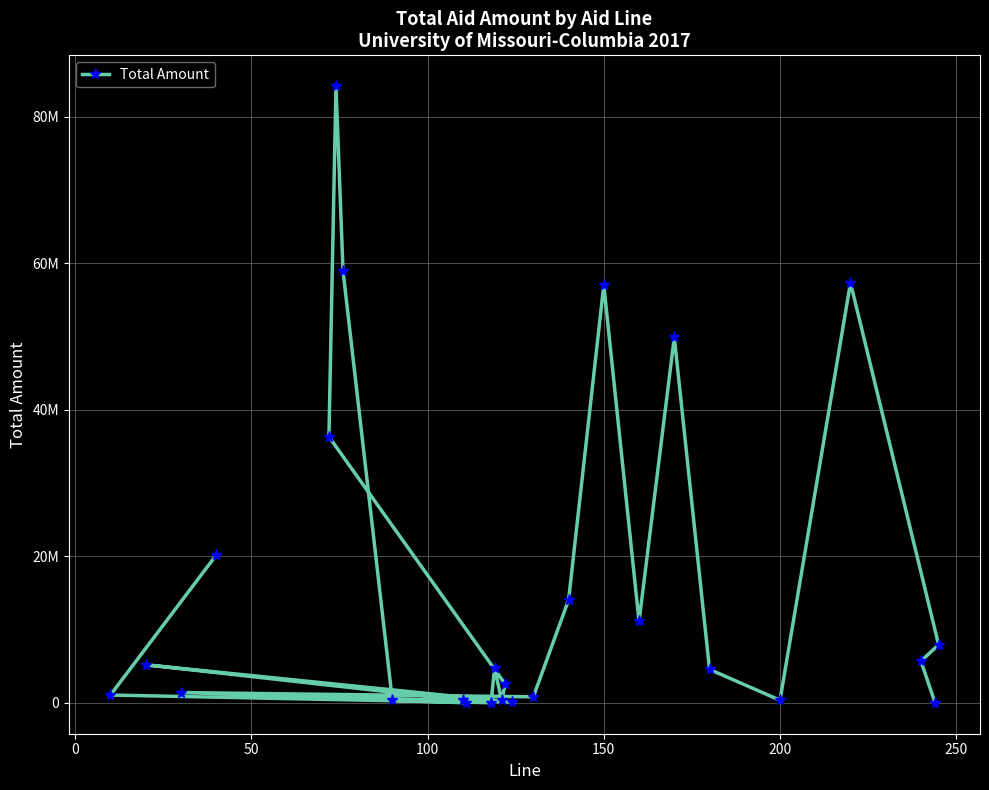

What is the difference between the maximum and minimum values?

84200849